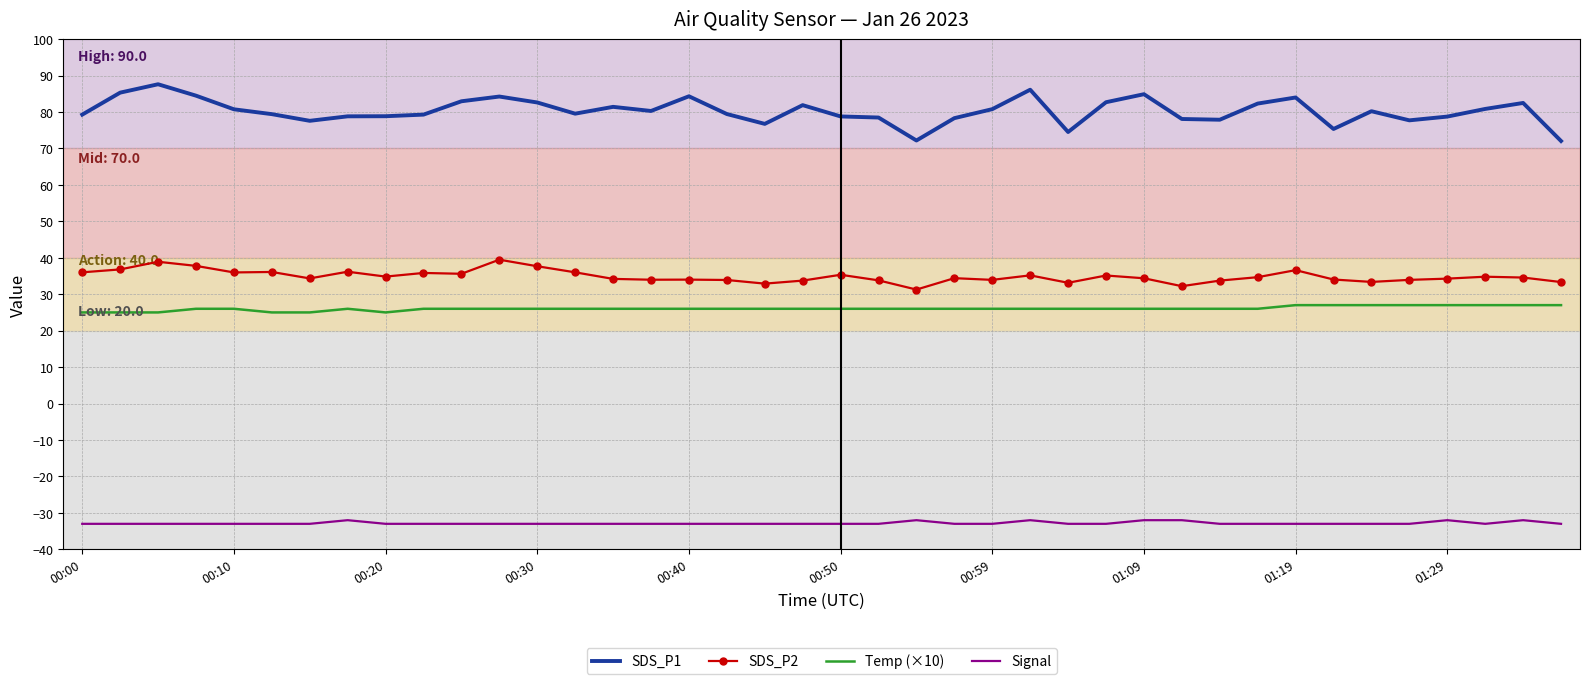

Which series has the largest total across all categories?

SDS_P1